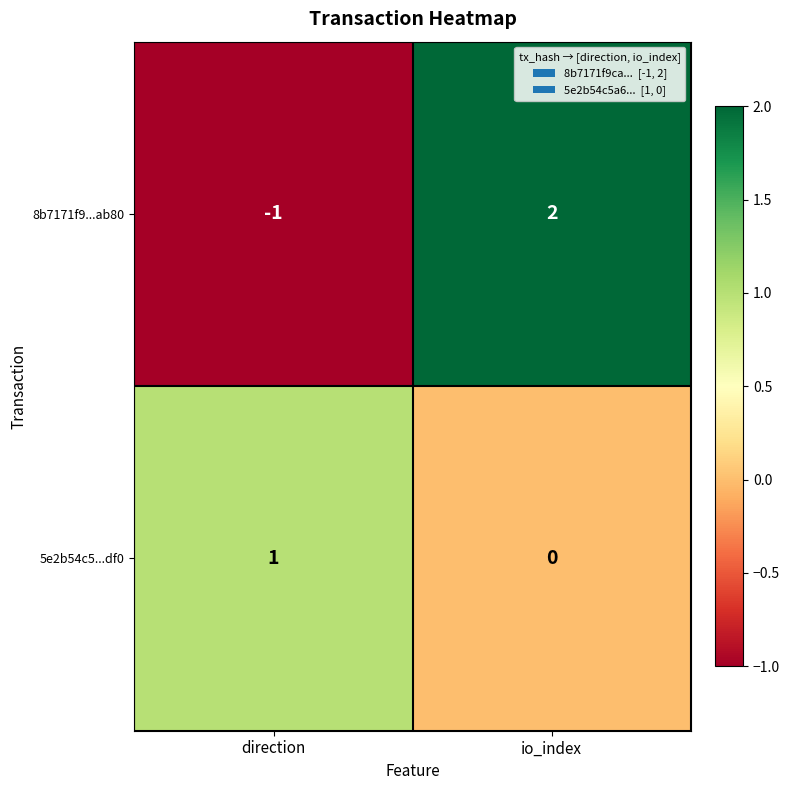

How many negative values does the 8b7171f9...ab80 series have?

1